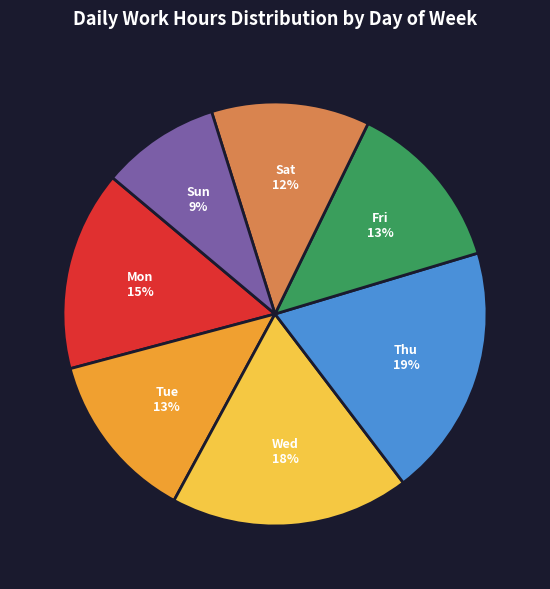

Which category has the smallest portion of the pie?

Sun